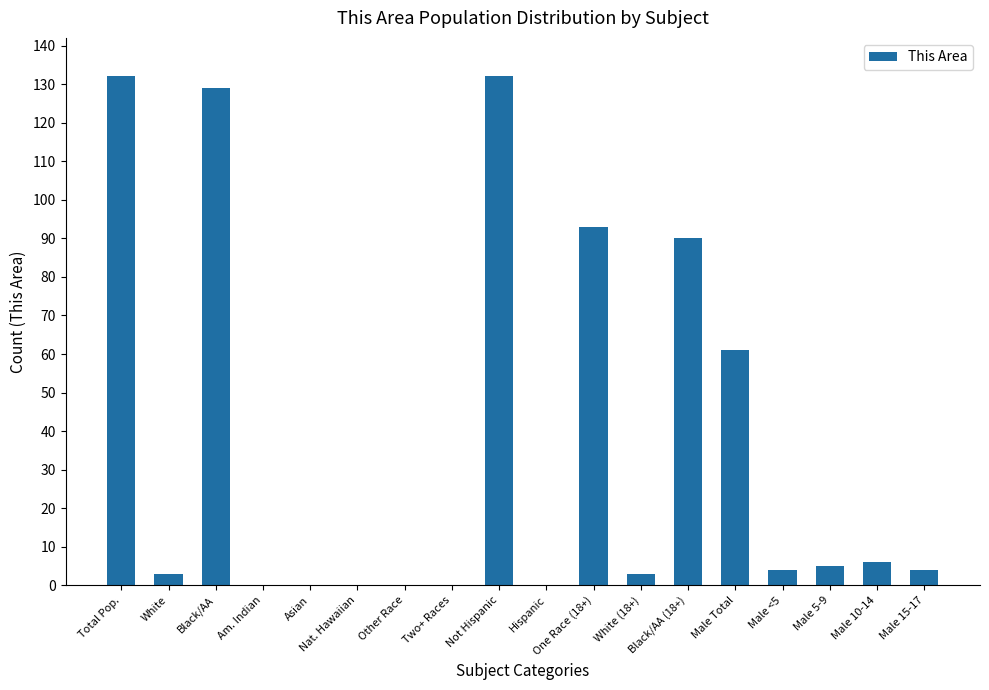

Between One Race (18+) and Male 15-17, which is larger?

One Race (18+)